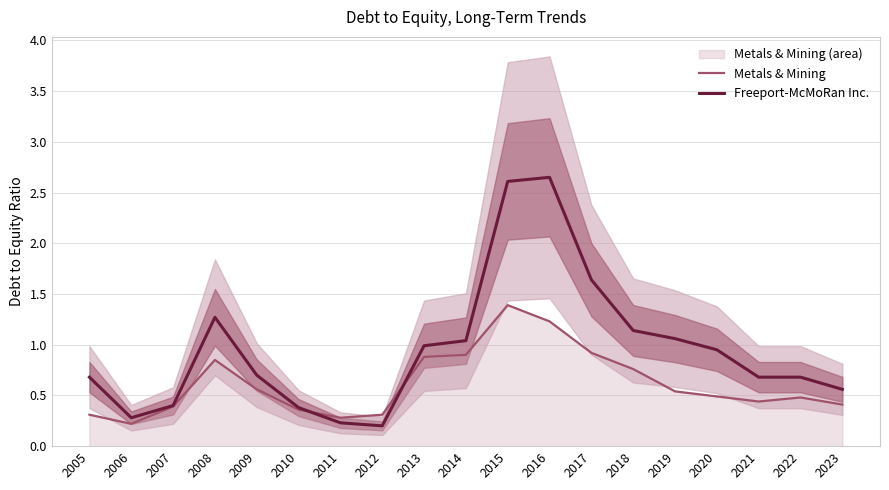

What is the minimum value shown in the chart?

0.2